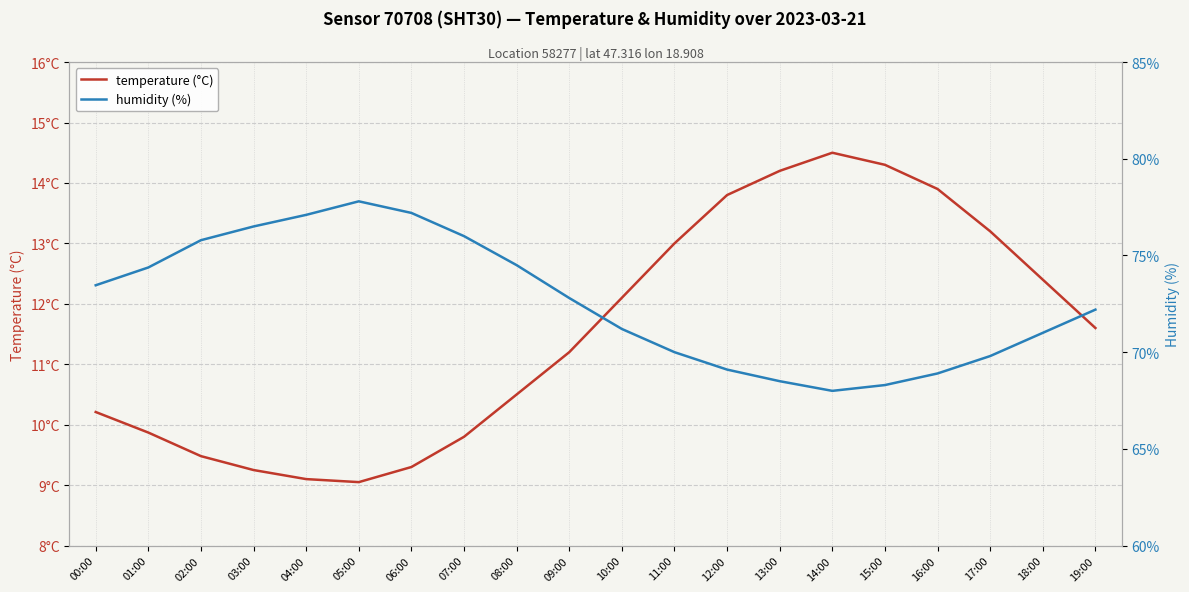

How many lines are shown in the chart?

2